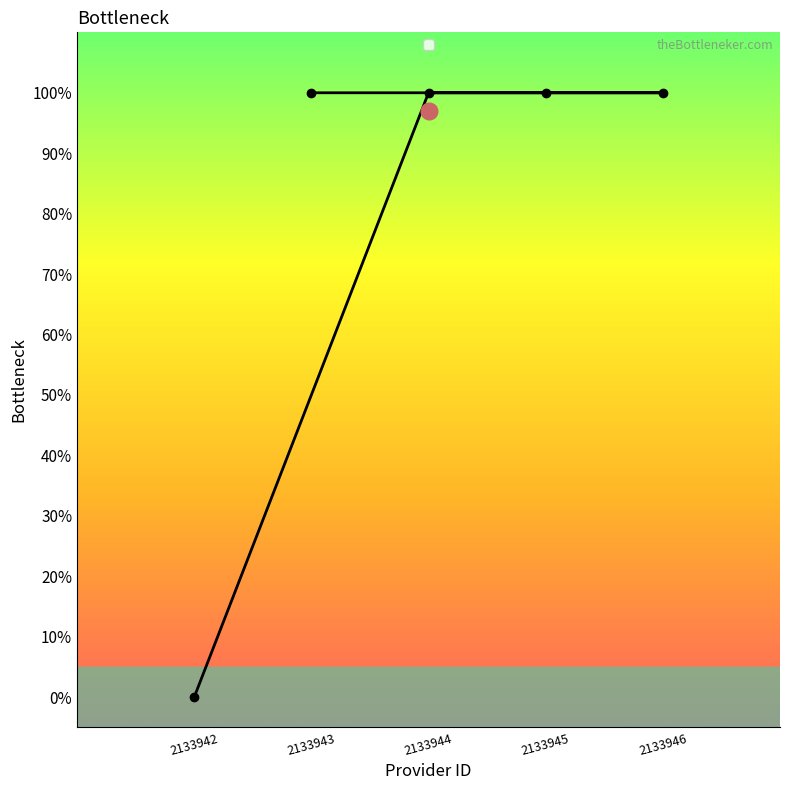

Rank the categories by value from highest to lowest.

2133944, 2133946, 2133945, 2133943, 2133942